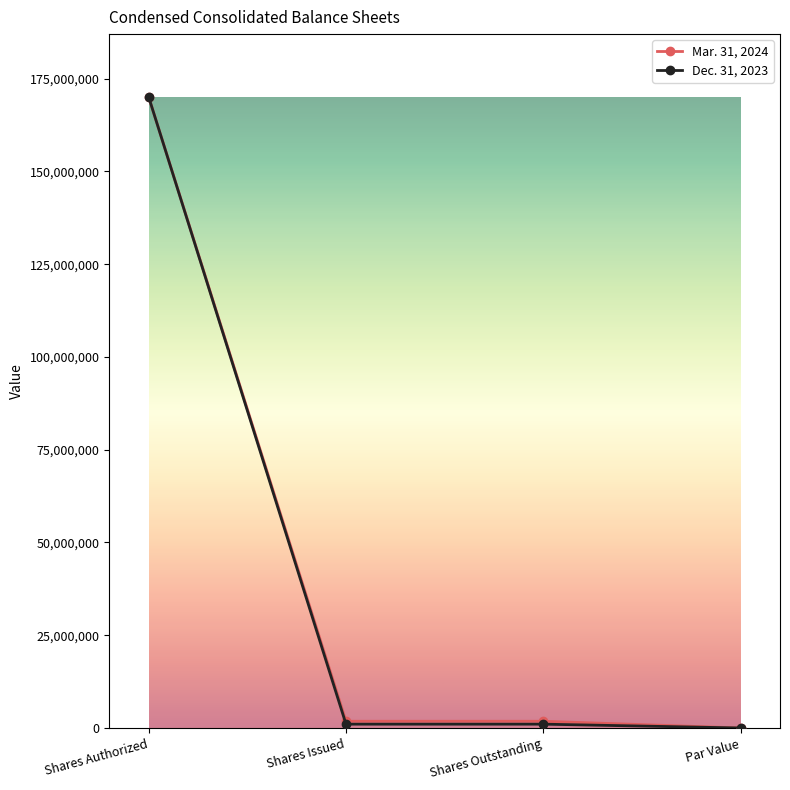

What is the average value of the Dec. 31, 2023 series?

43016388.5